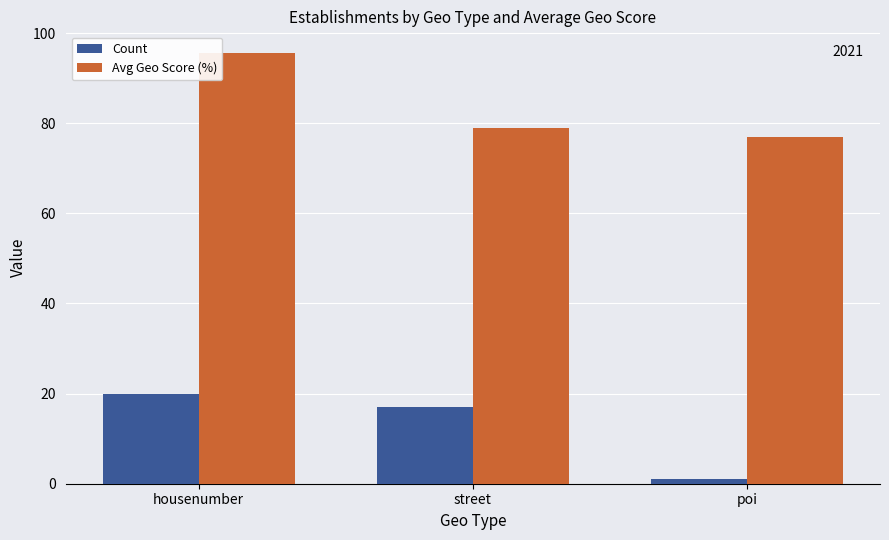

Reading left to right, transcribe all the data shown in this chart.

Count: housenumber=20.0	street=17.0	poi=1.0
Avg Geo Score (%): housenumber=95.6	street=78.9	poi=77.0